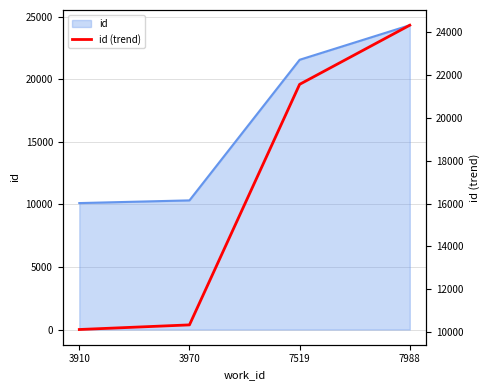

What is the minimum value shown in the chart?

10110